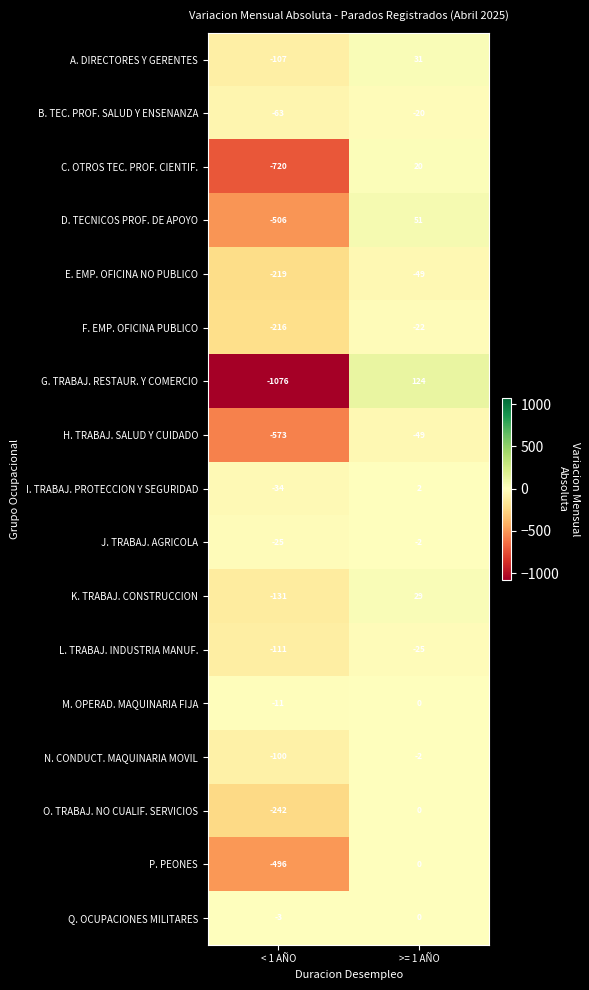

What is the minimum value shown in the chart?

-1076